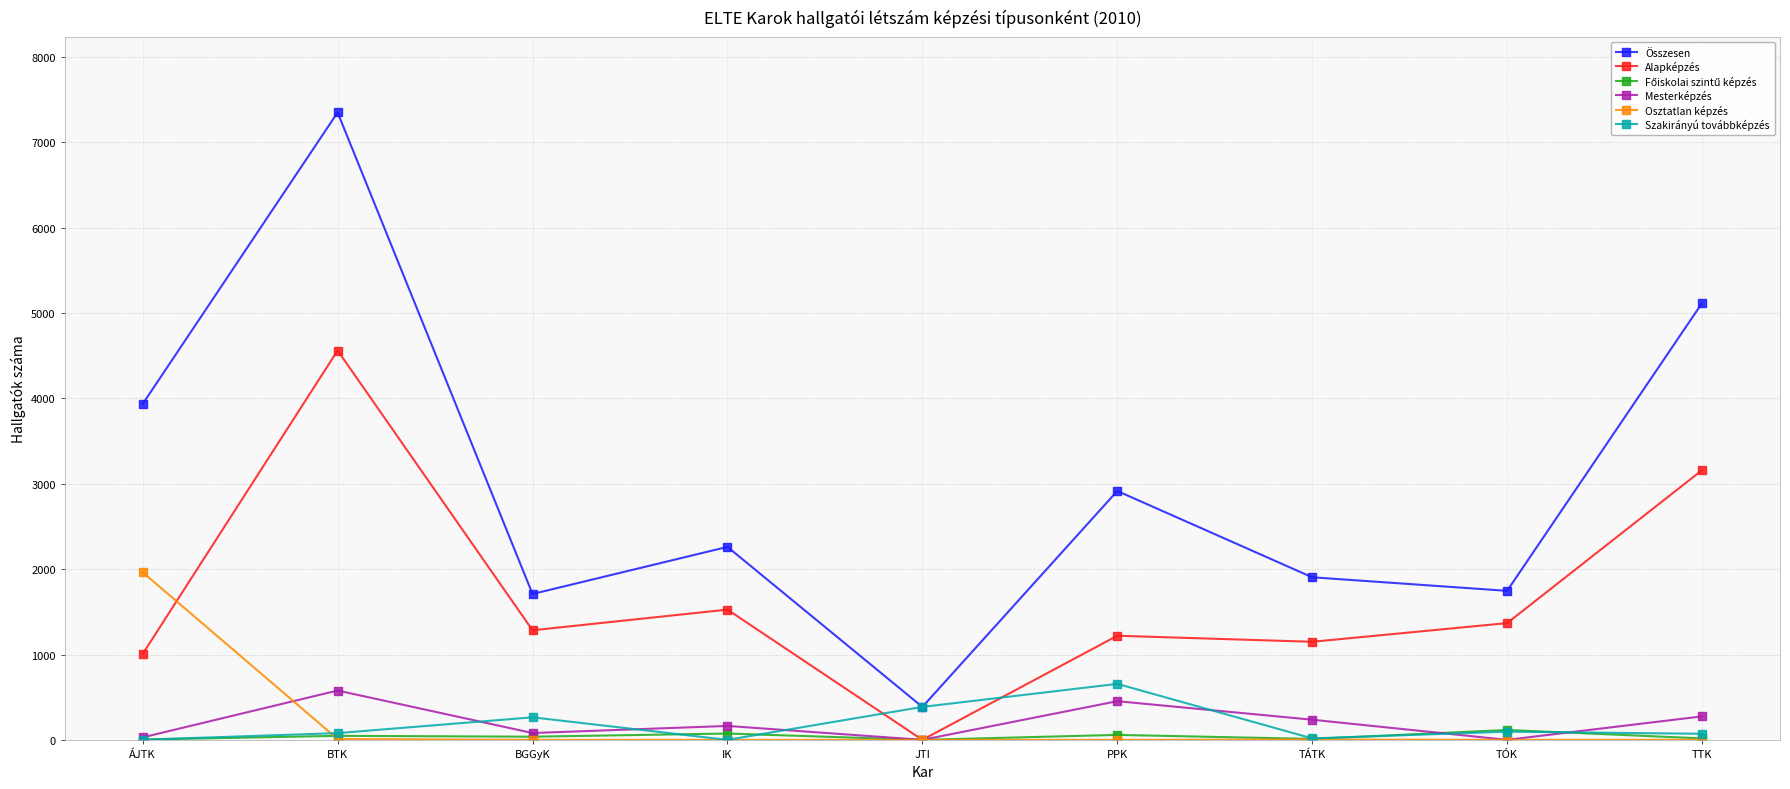

What is the sum of all Összesen values?

27327